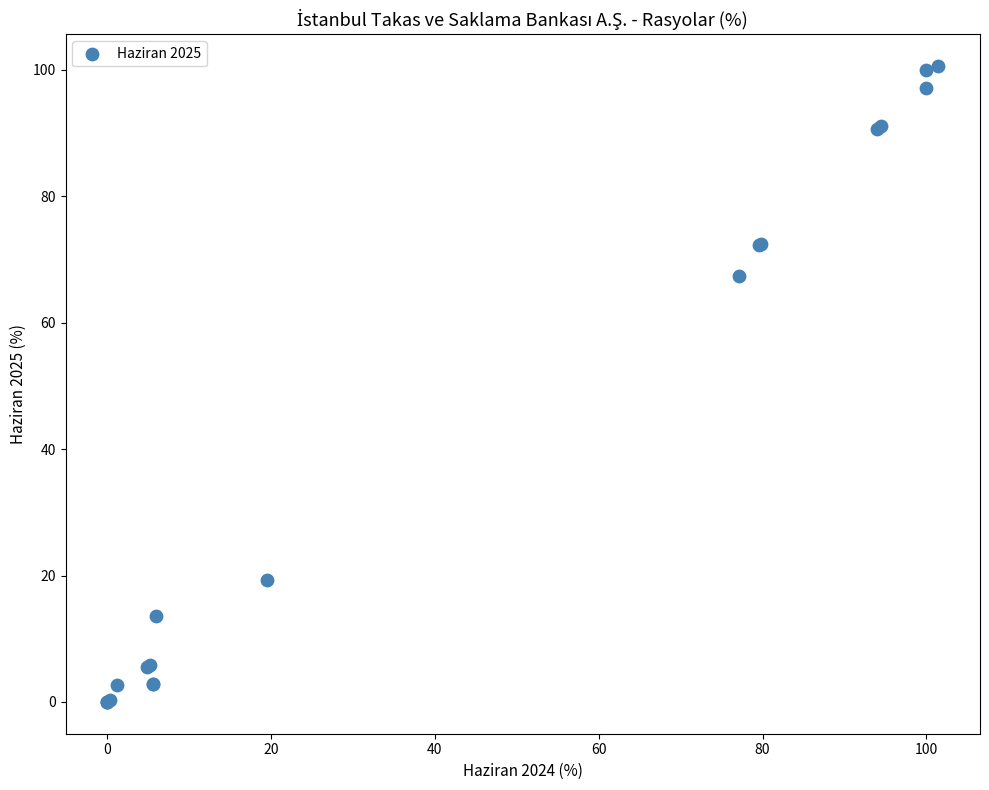

What Y value in the scatter plot is closest to 50?

67.4